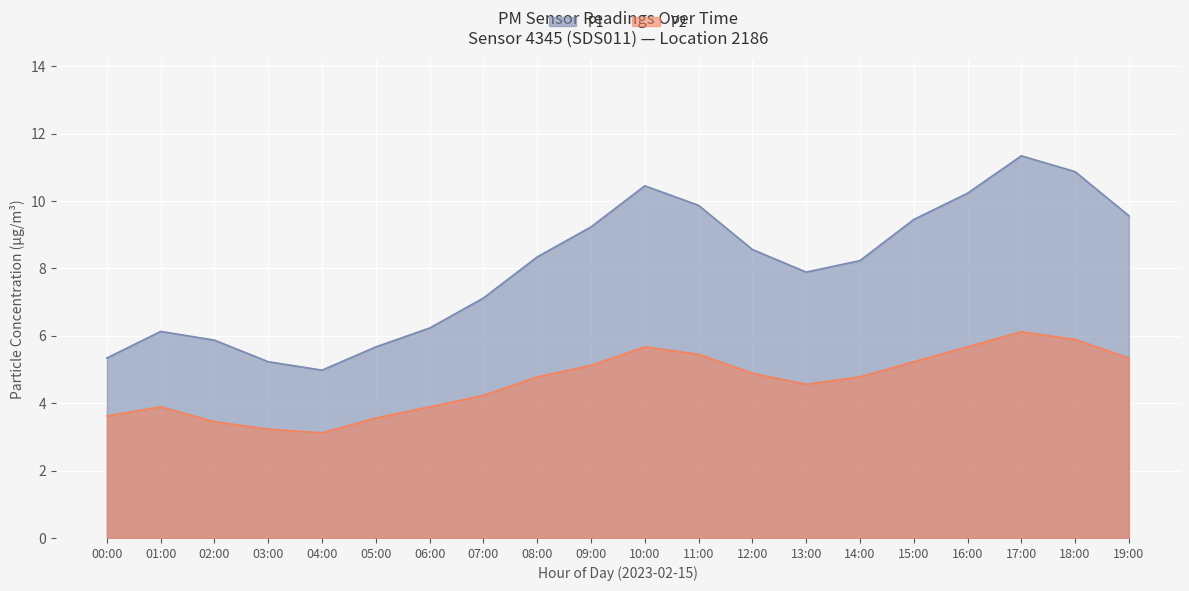

Where does the P1 series first go above 8?

08:00